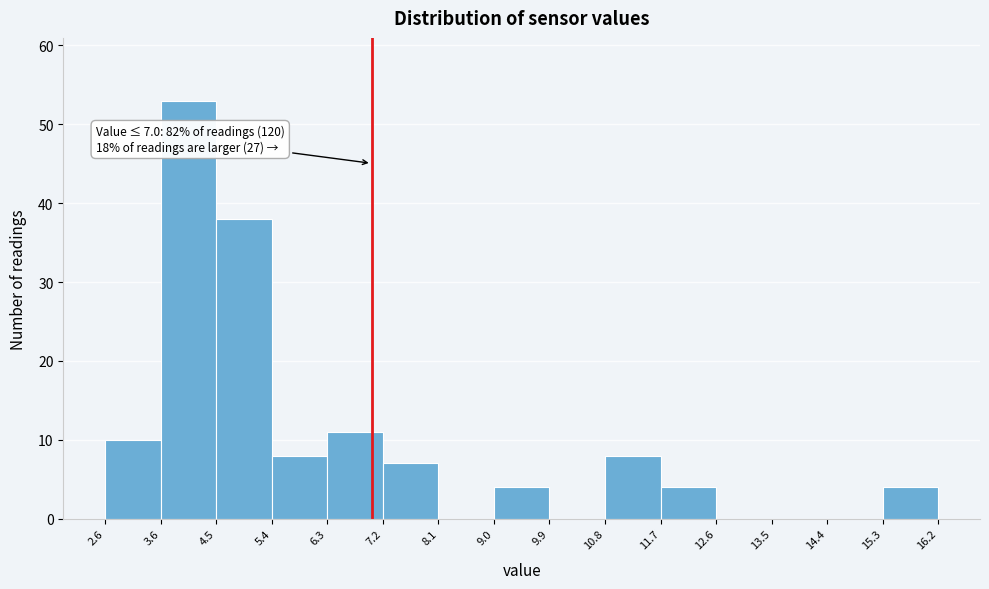

Which range on the x-axis has the tallest bar?

3.6 to 4.5